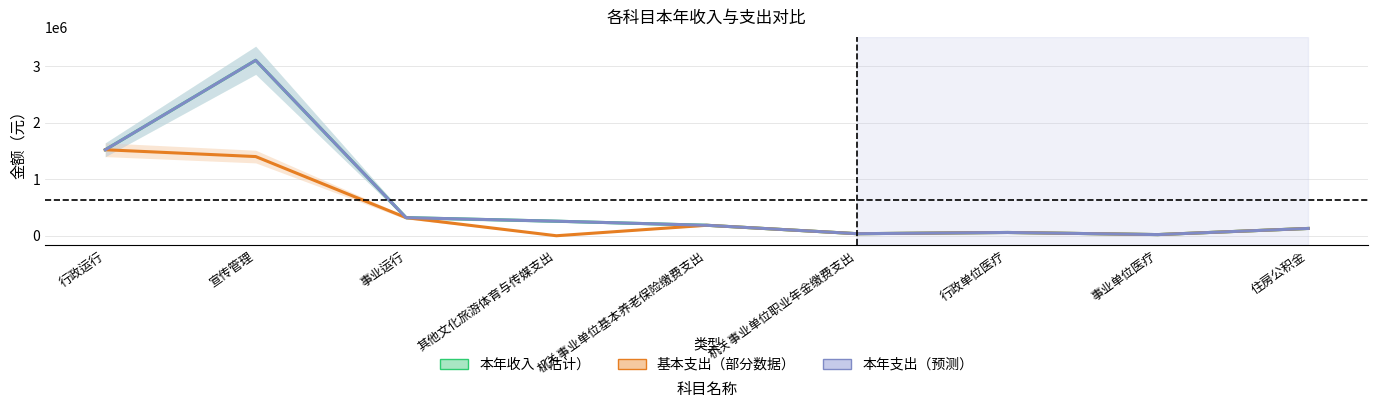

List the series in order of their peak value, highest first.

本年收入, 本年支出, 基本支出